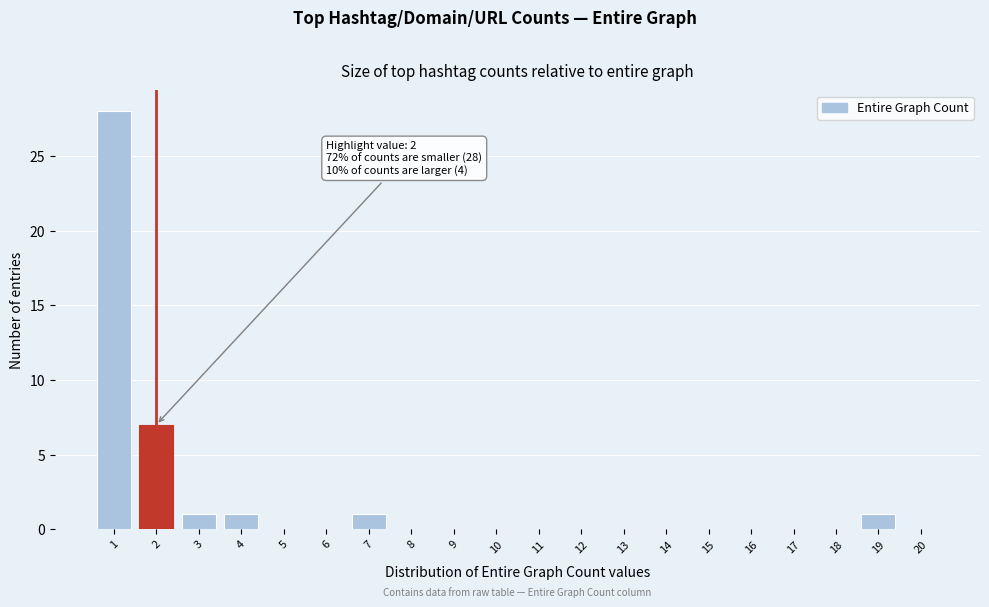

Reading left to right, list all the values displayed in this chart.

1=28	2=7	3=1	4=1	5=0	6=0	7=1	8=0	9=0	10=0	11=0	12=0	13=0	14=0	15=0	16=0	17=0	18=0	19=1	20=0